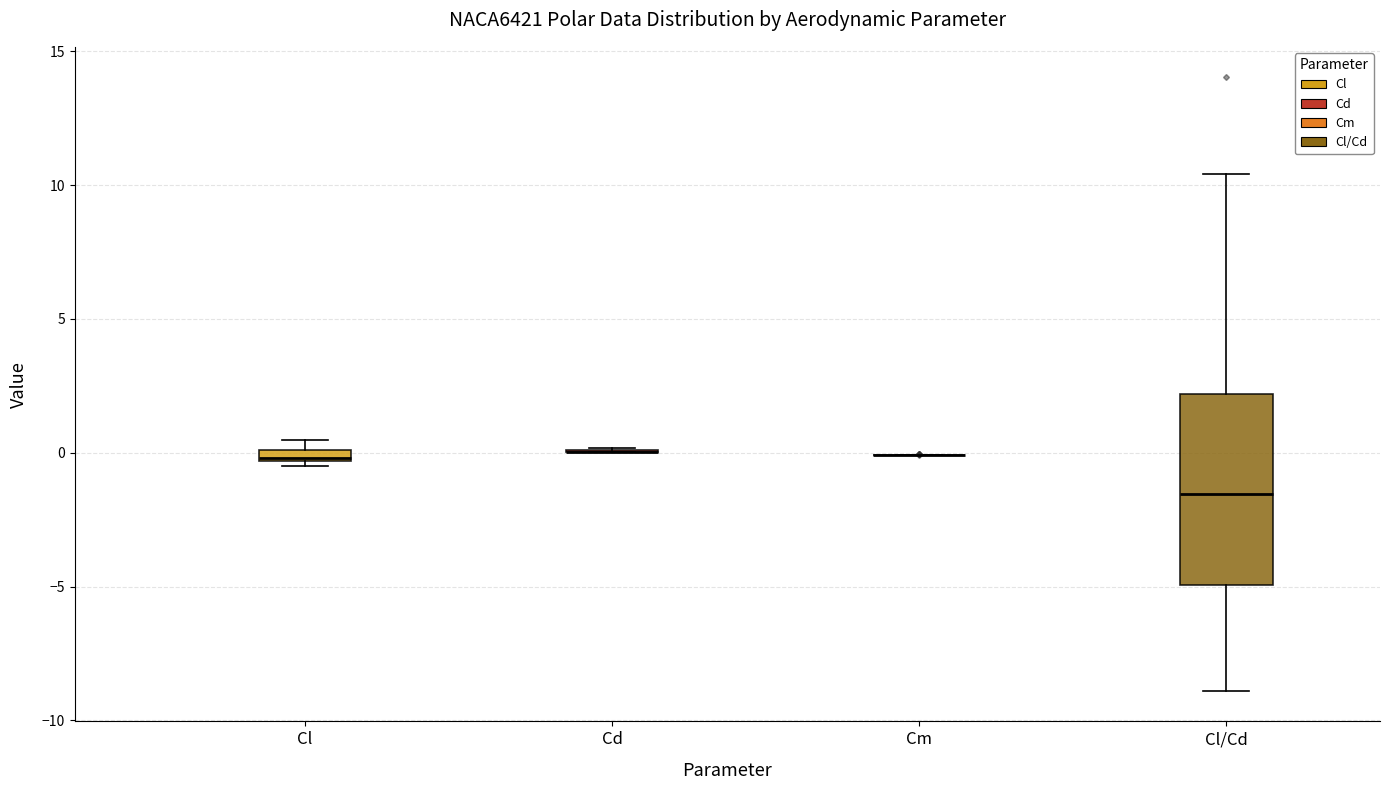

Which box is the tallest, from its lower edge to its upper edge?

Cl/Cd